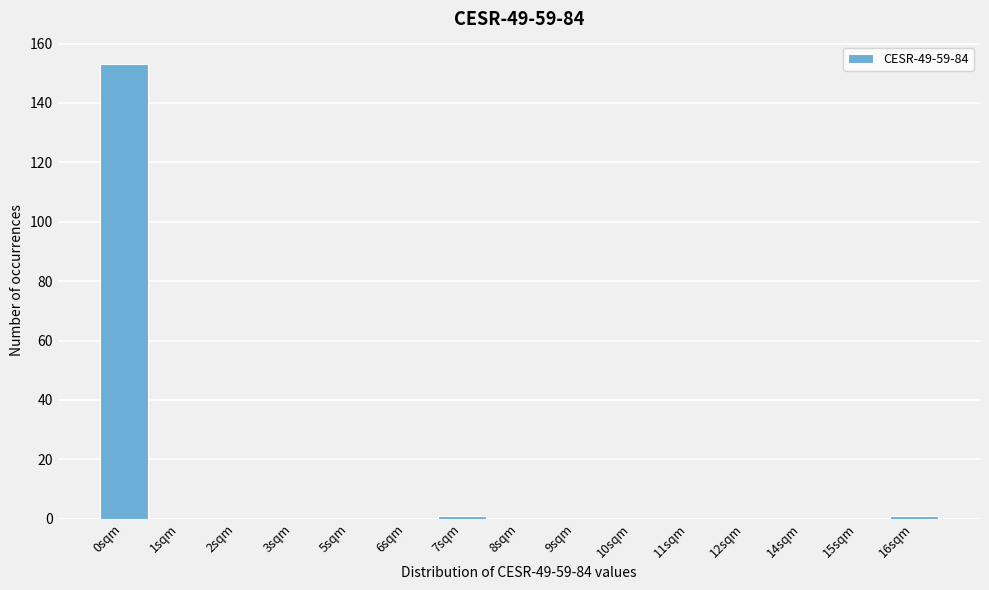

Reading right to left, list all the values displayed in this chart.

16sqm=1	15sqm=0	14sqm=0	12sqm=0	11sqm=0	10sqm=0	9sqm=0	8sqm=0	7sqm=1	6sqm=0	5sqm=0	3sqm=0	2sqm=0	1sqm=0	0sqm=153